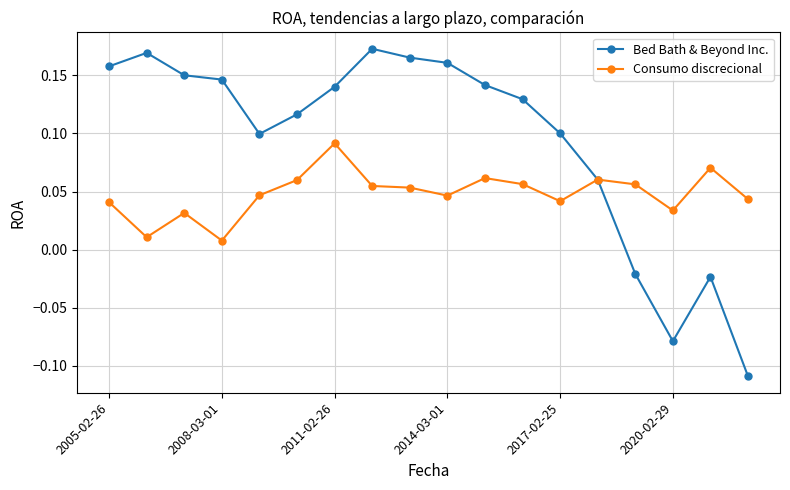

List the series in order of their peak value, lowest first.

Consumo discrecional, Bed Bath & Beyond Inc.